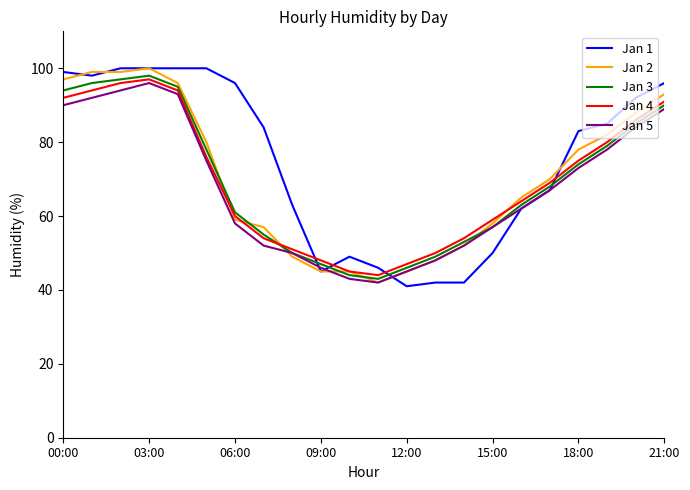

What is the minimum value for Jan 5?

42